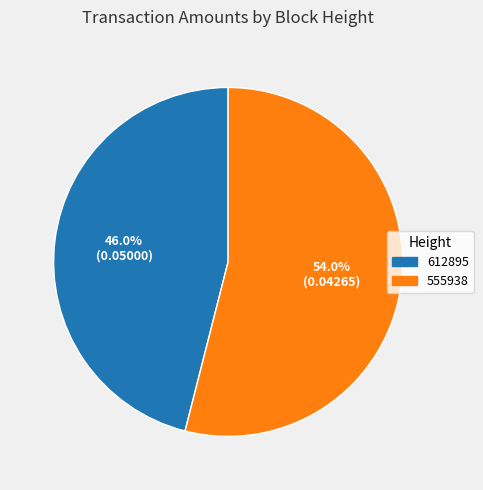

Does 555938 account for over 50% of the chart?

Yes